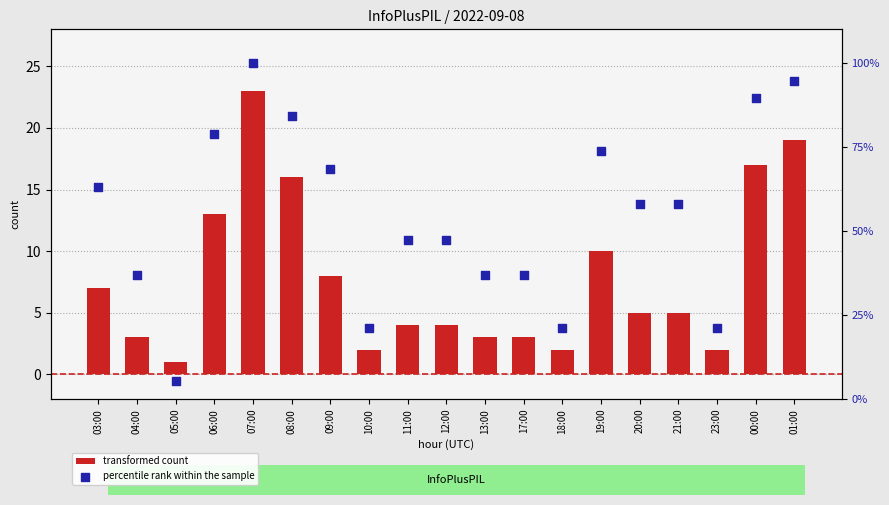

Is the value of transformed count at 20:00 greater than the value of percentile rank within the sample at 00:00?

No